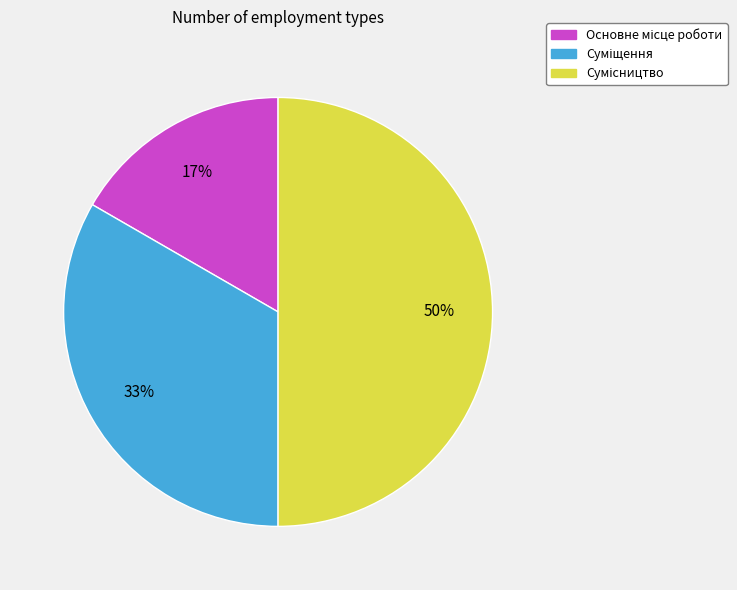

To the nearest percent, what is the difference between the largest and smallest slice percentages?

33%